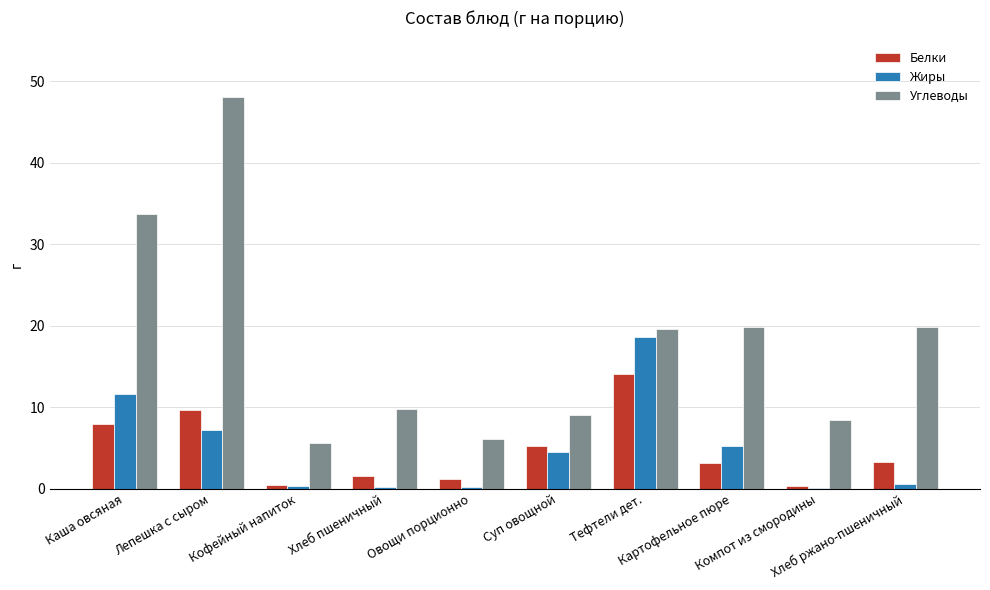

Which series has the largest range (max minus min)?

Углеводы